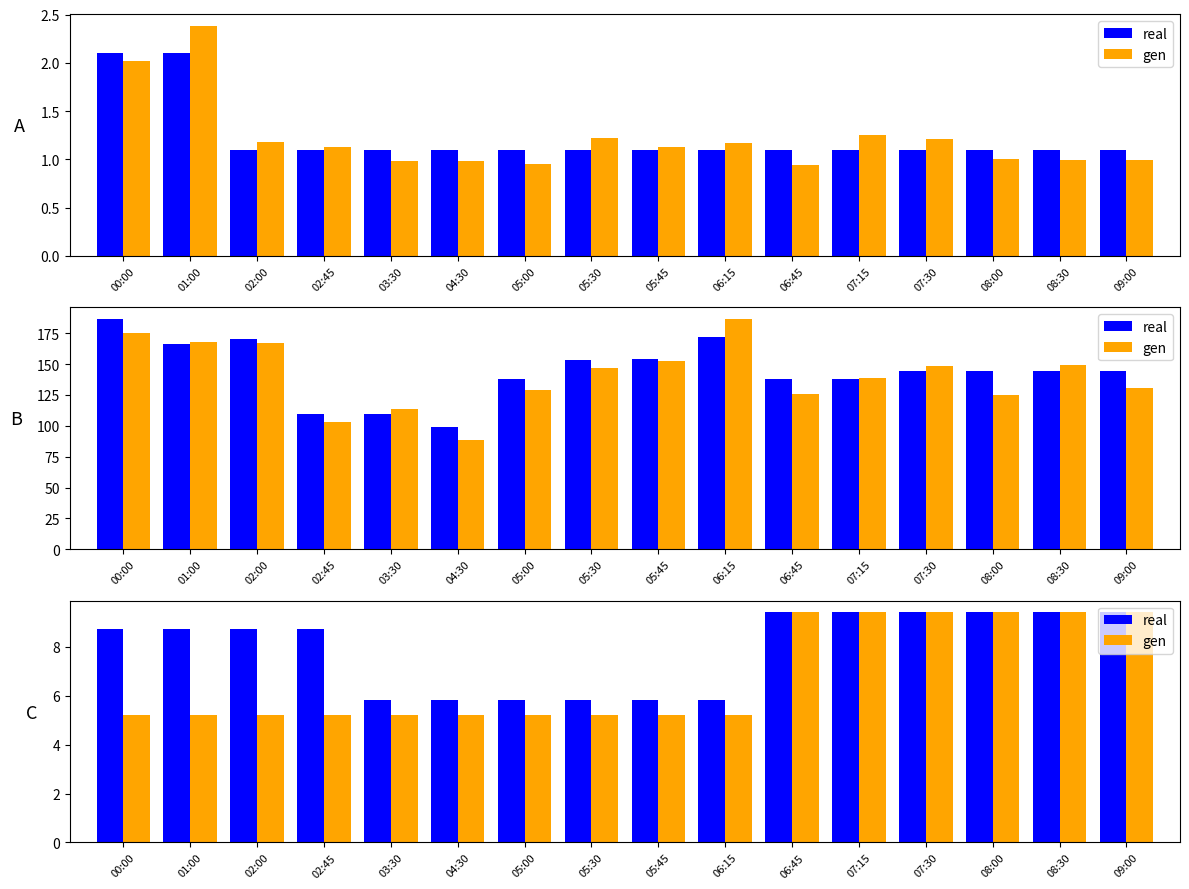

What is the lowest value of the real series?

5.8